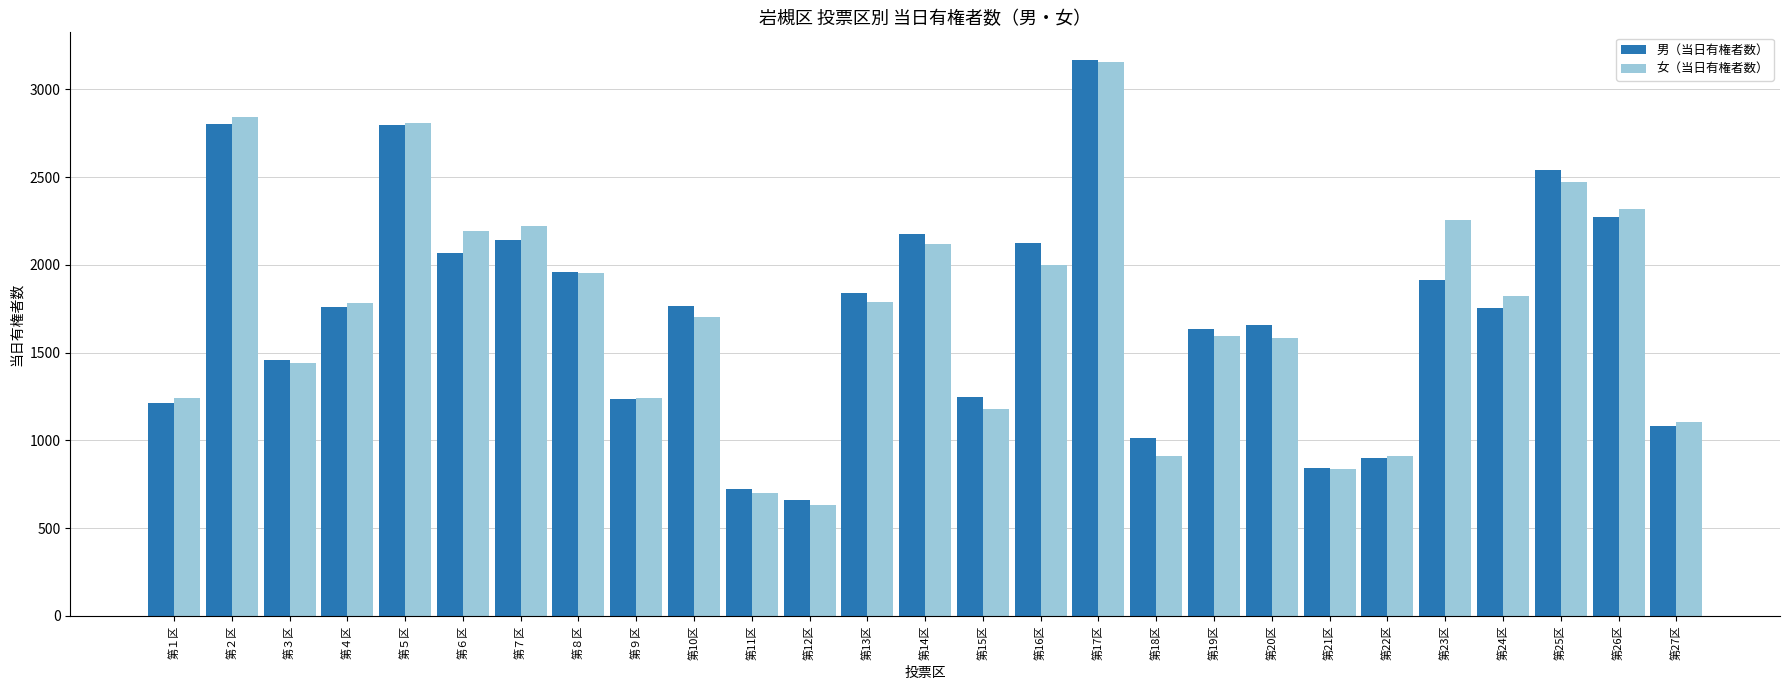

Count the number of data series in this chart.

2